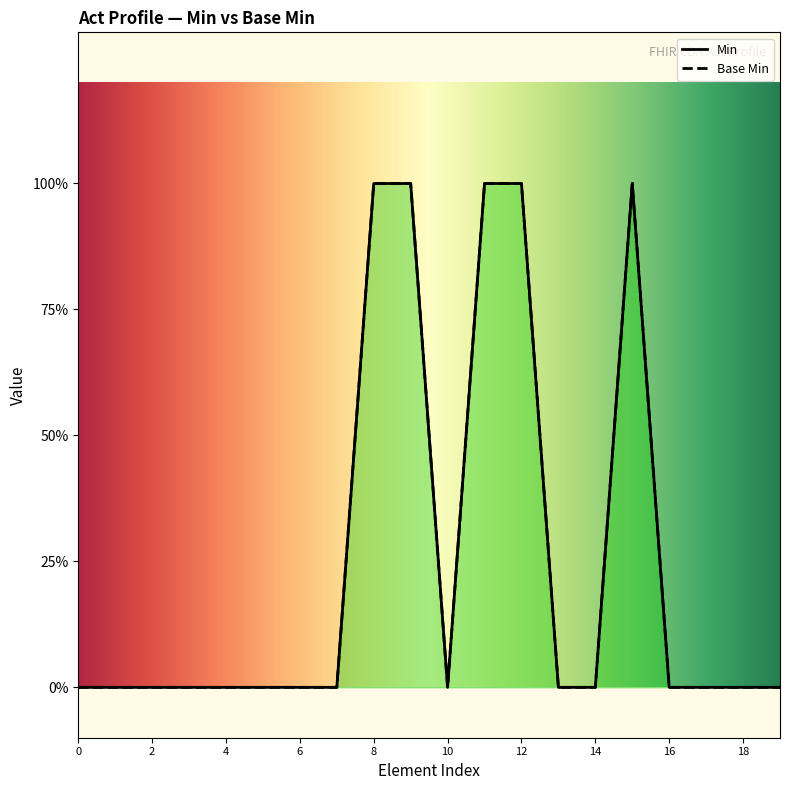

The value at 14 is -1. True or false?

False